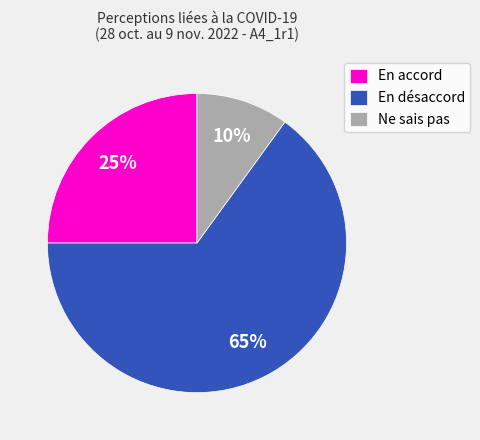

The En accord slice represents 25% of the pie. True or false?

True